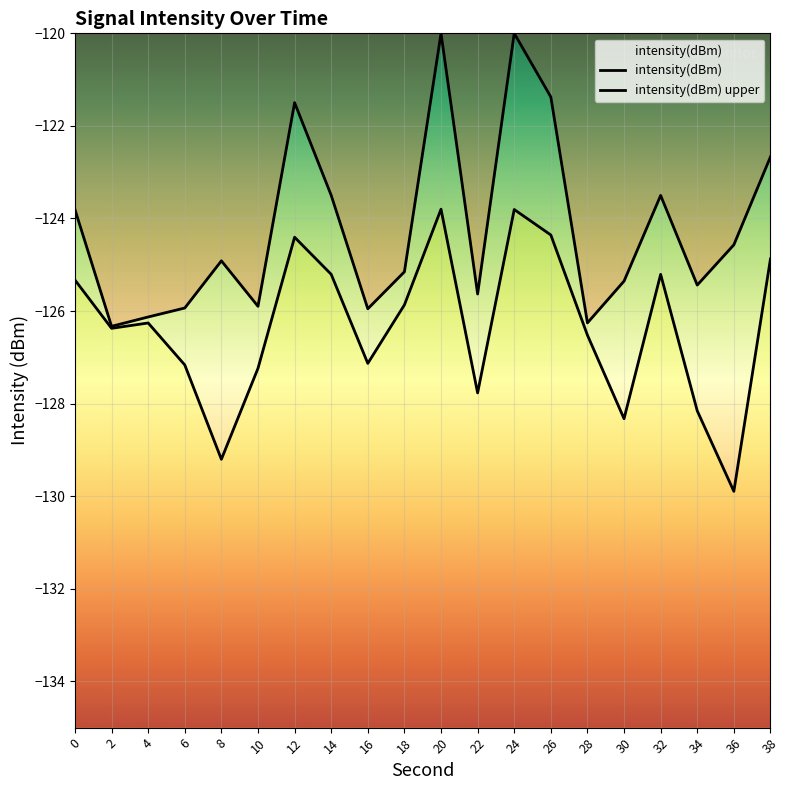

How many values in the intensity(dBm) upper series exceed -124?

8